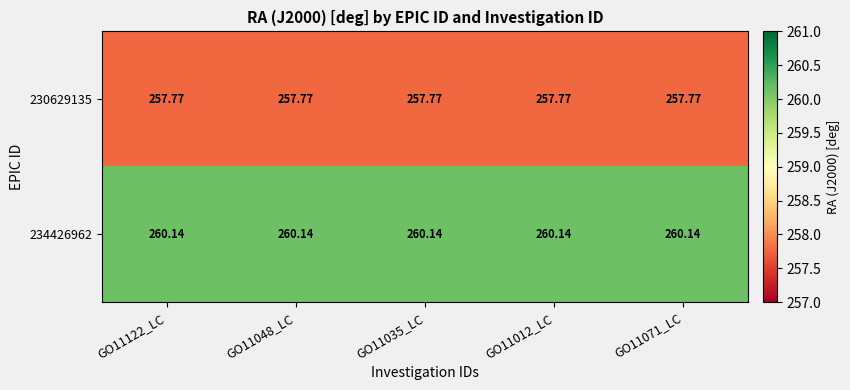

Is the value of 234426962 at GO11122_LC greater than the value of 230629135 at GO11048_LC?

Yes